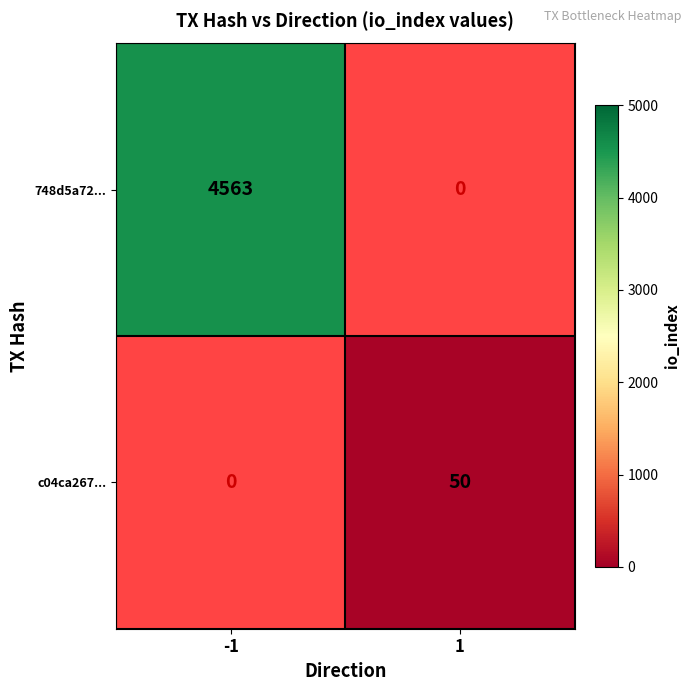

Count the number of data series in this chart.

2